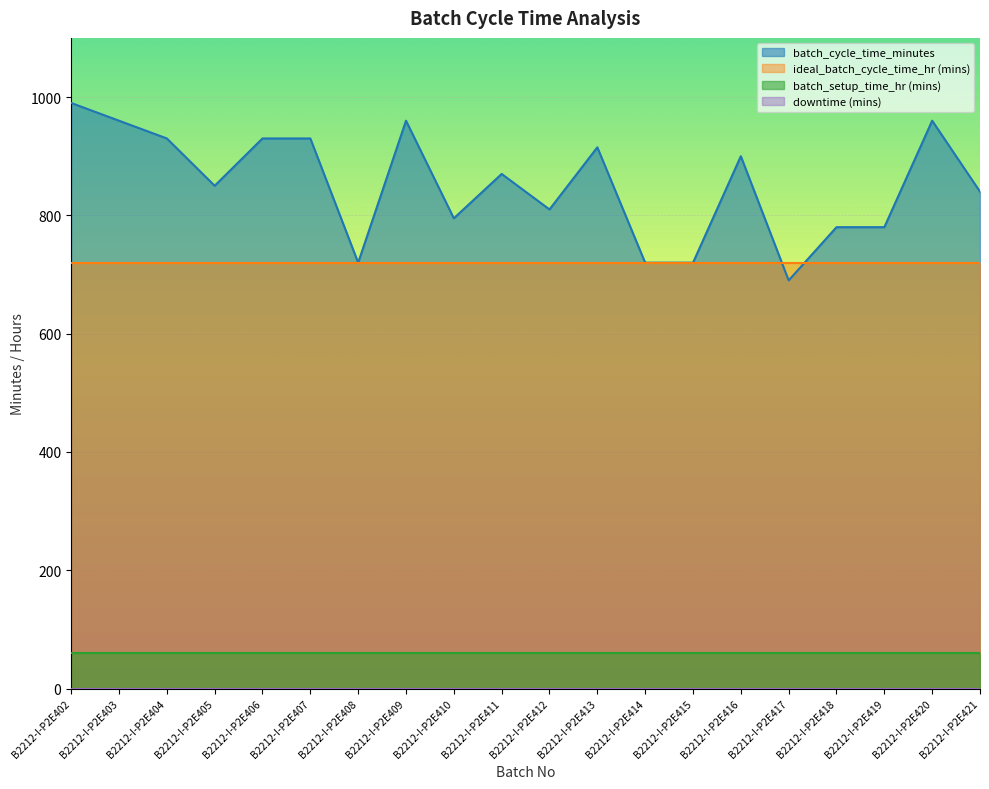

What are all the series names shown in the legend?

batch_cycle_time_minutes, ideal_batch_cycle_time_hr, batch_setup_time_hr, downtime